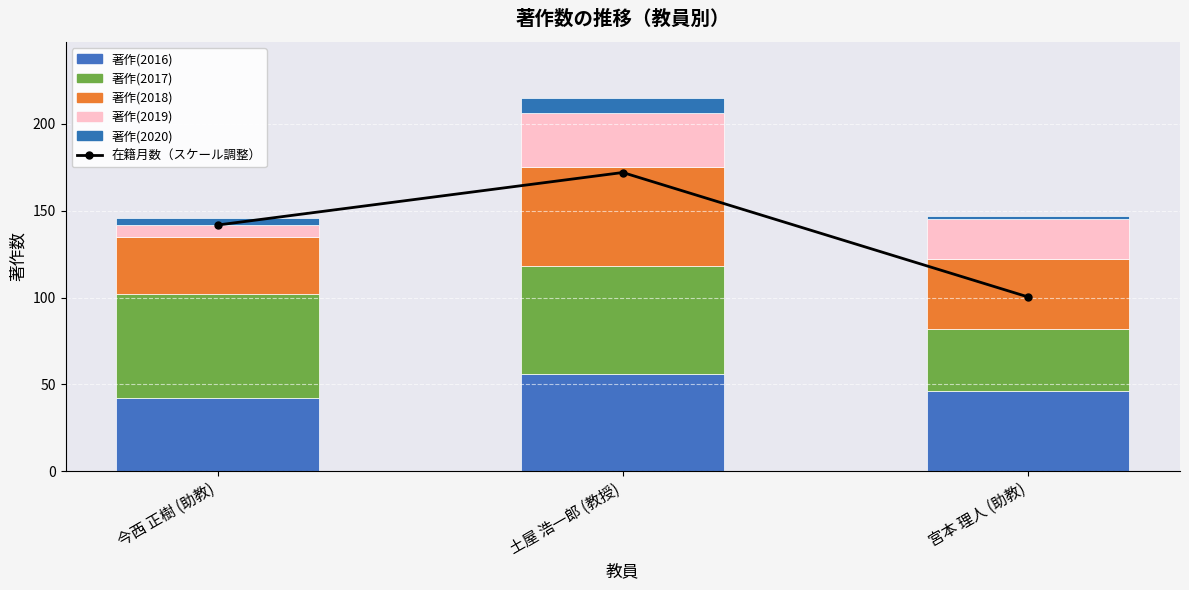

At how many categories does at least one series exceed 121?

2